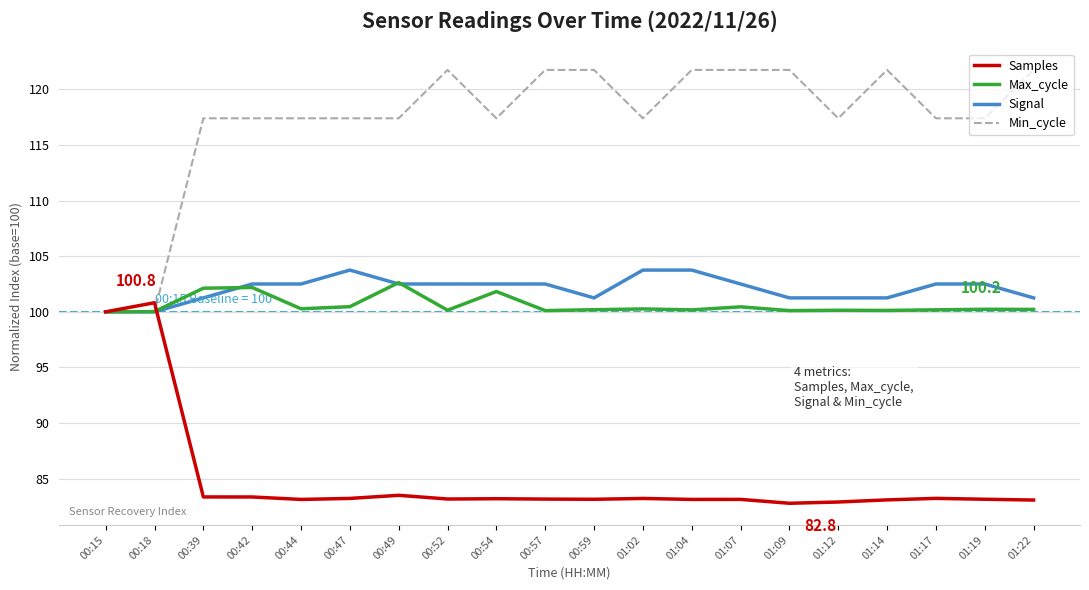

What is the spread (max minus min) of values at 00:49?

33.9